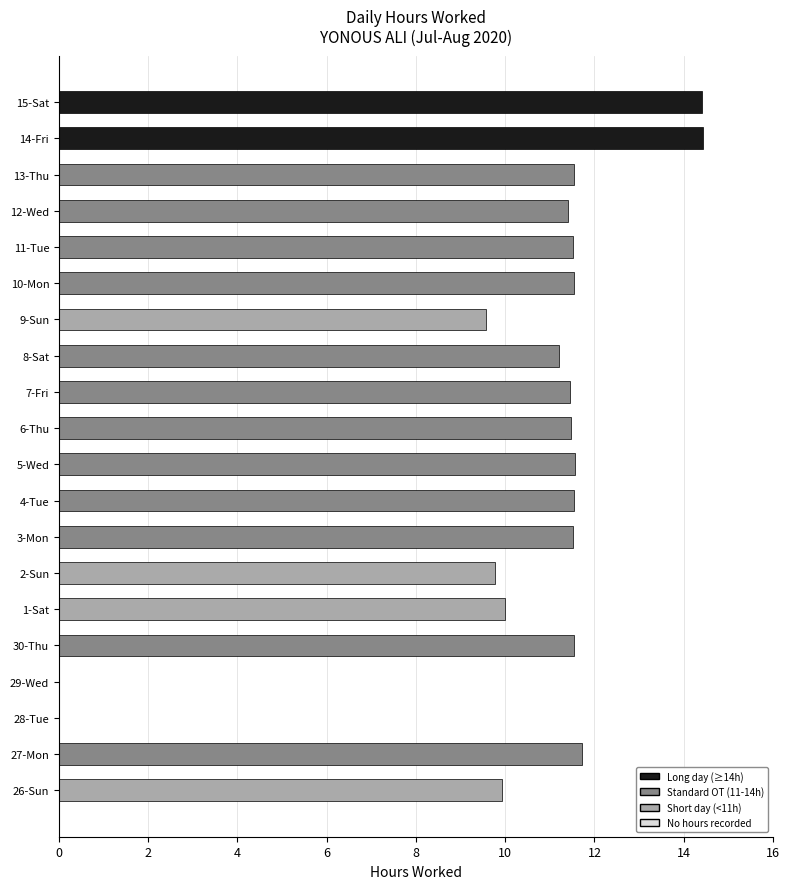

Between 28-Tue and 9-Sun, which is larger?

9-Sun